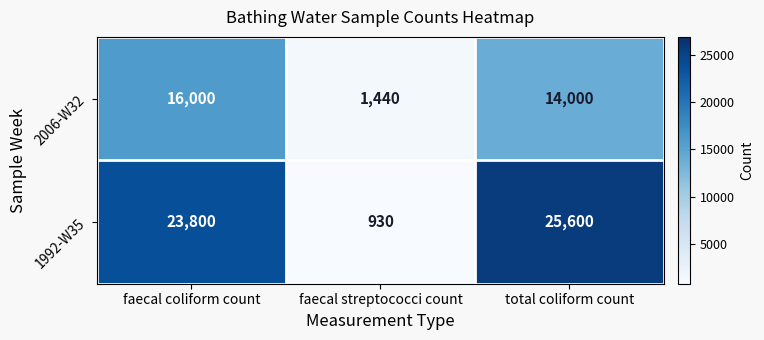

The 1992-W35 series shows 23800 at faecal coliform count. True or false?

True